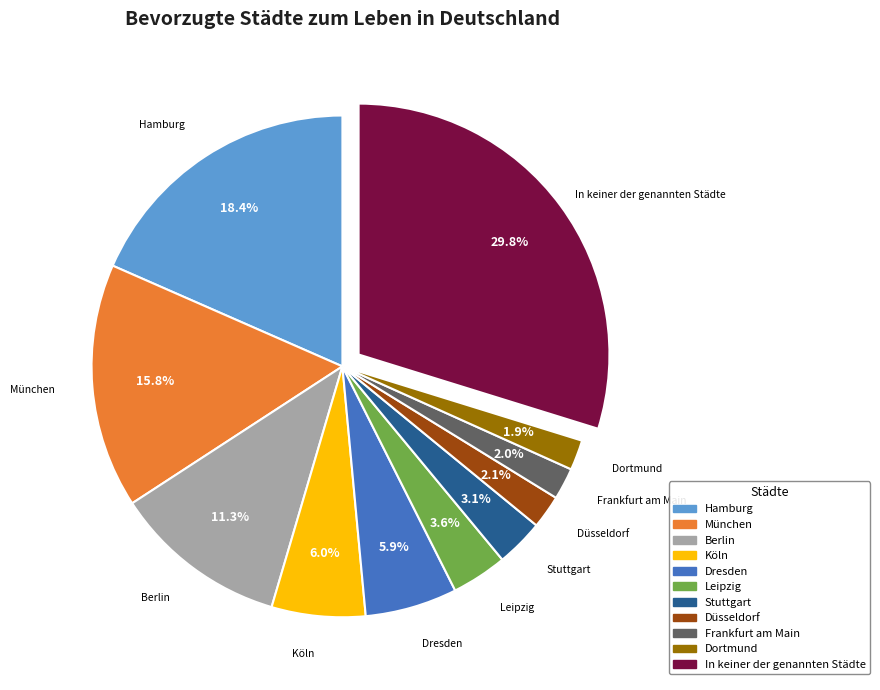

Does Berlin represent more than half of the total?

No